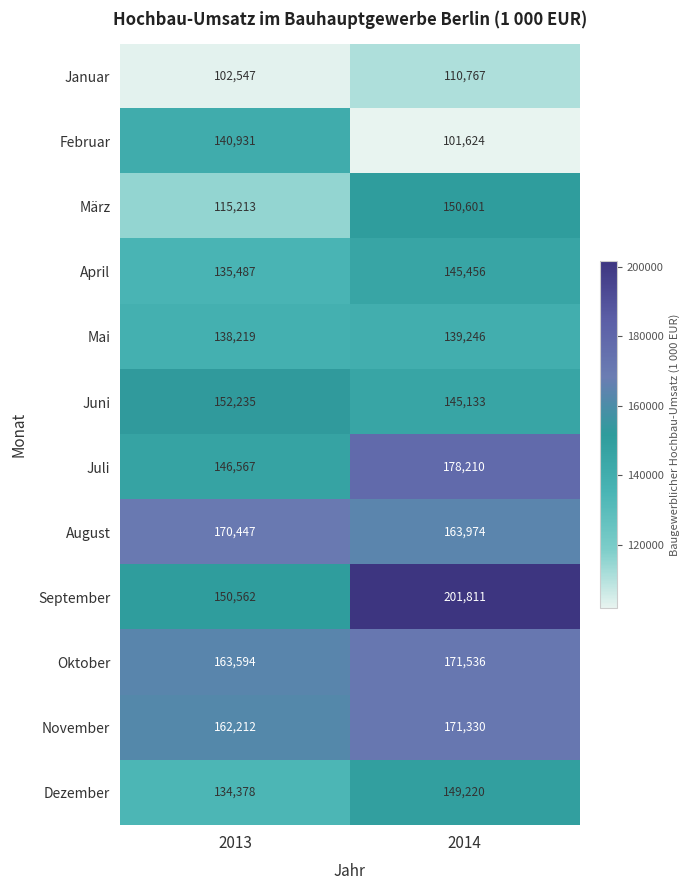

At how many categories does at least one series exceed 138664?

2